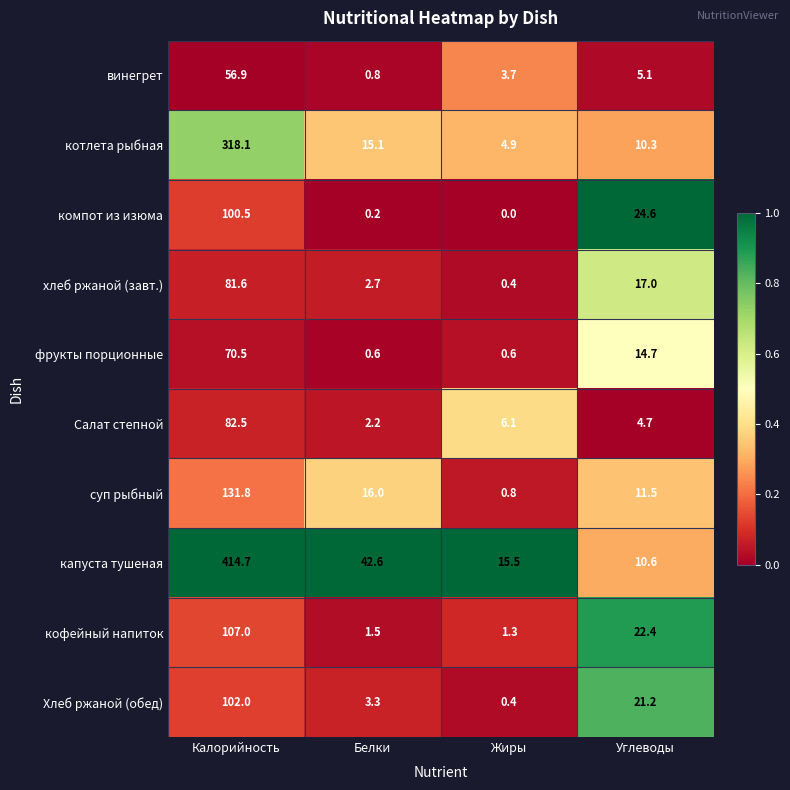

What is the difference between the highest and lowest values at Жиры?

15.5